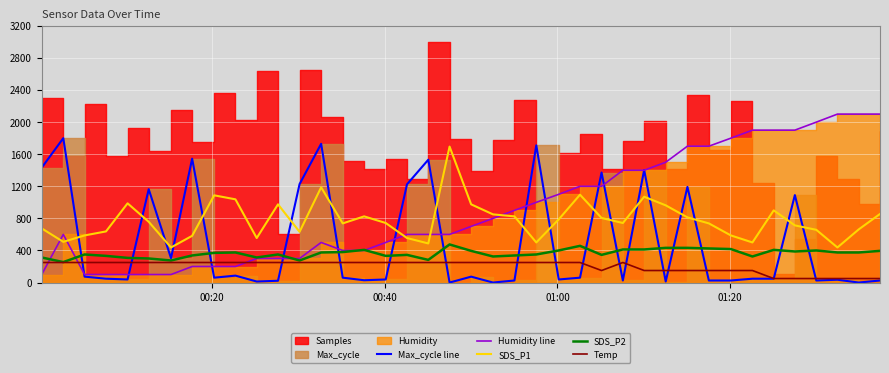

In Max_cycle line, how many points are lower than both neighbors (excluding endpoints)?

12